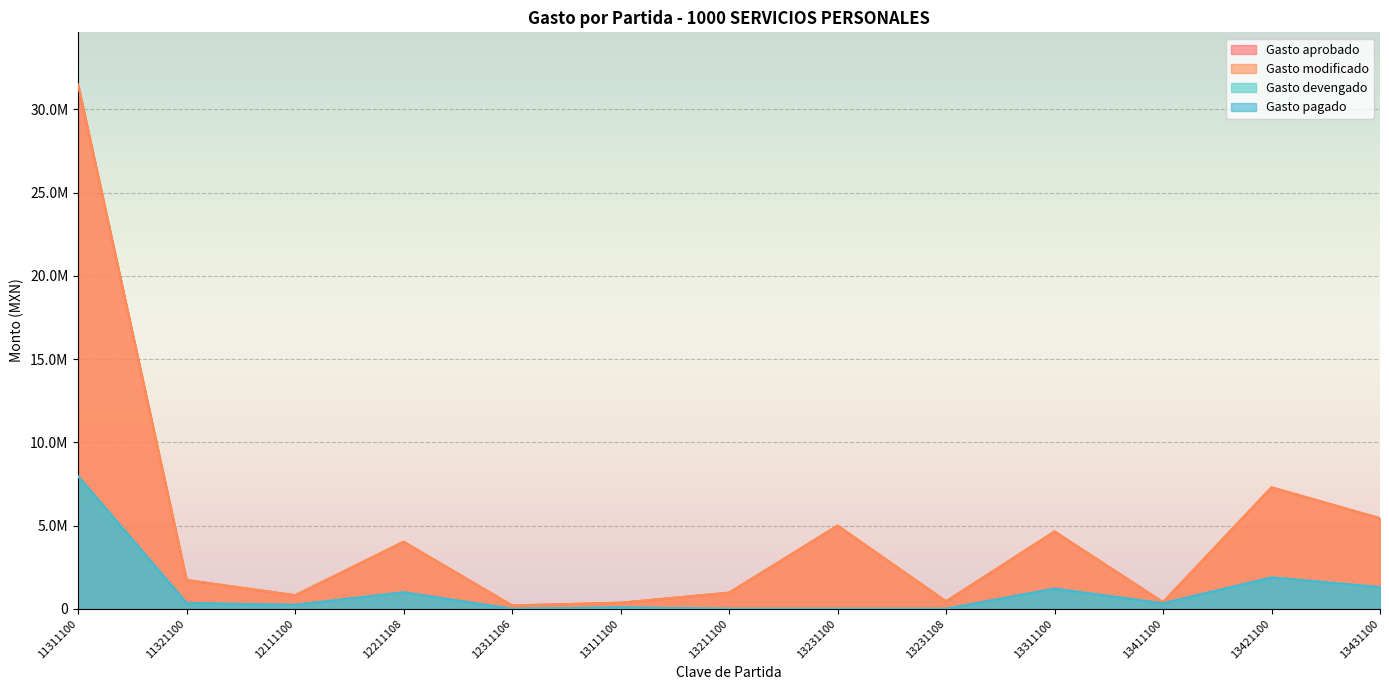

What is the sum of the Gasto aprobado values at 12311106 and 13311100?

4846833.0